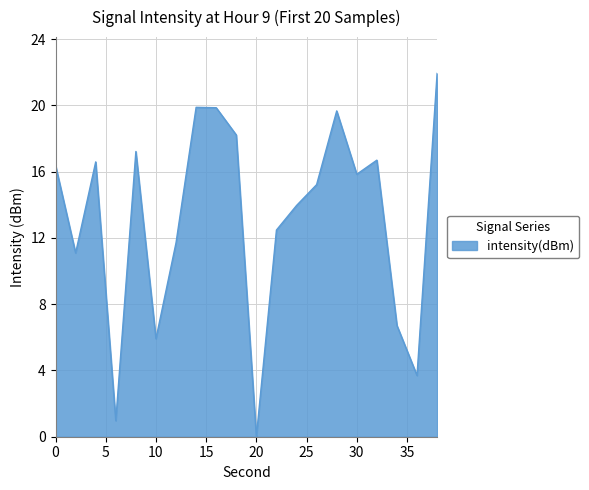

What is the greatest value displayed?

21.9